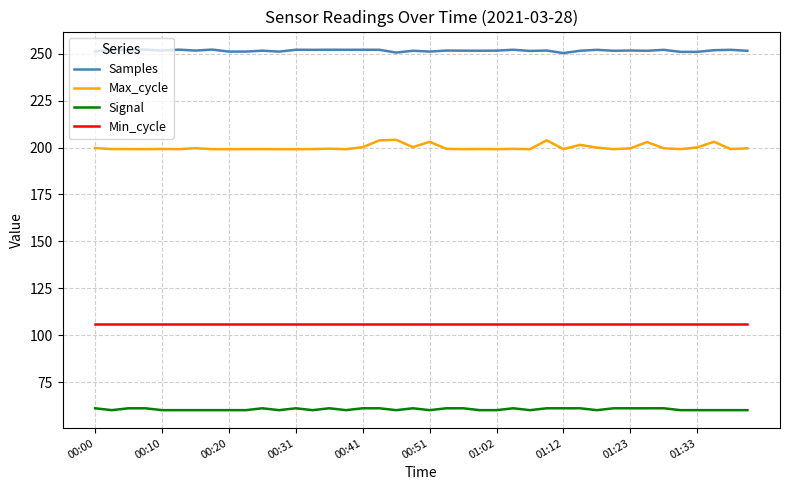

Does the chart have visible grid lines?

Yes